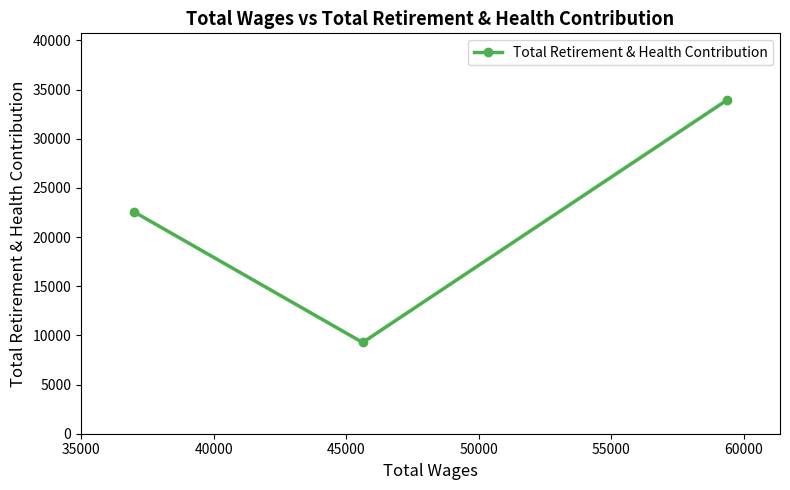

Does the chart display data point markers on the line(s)?

Yes